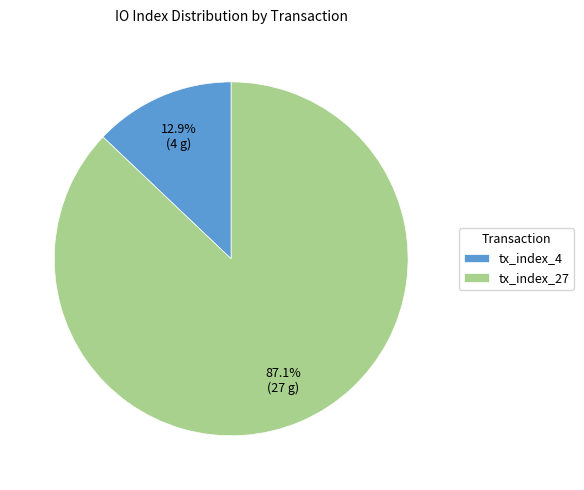

How many segments does this pie chart have?

2